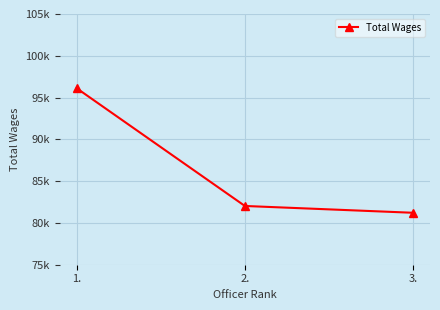

Approximately how many times larger is the value at 1. compared to 3.?

1.2